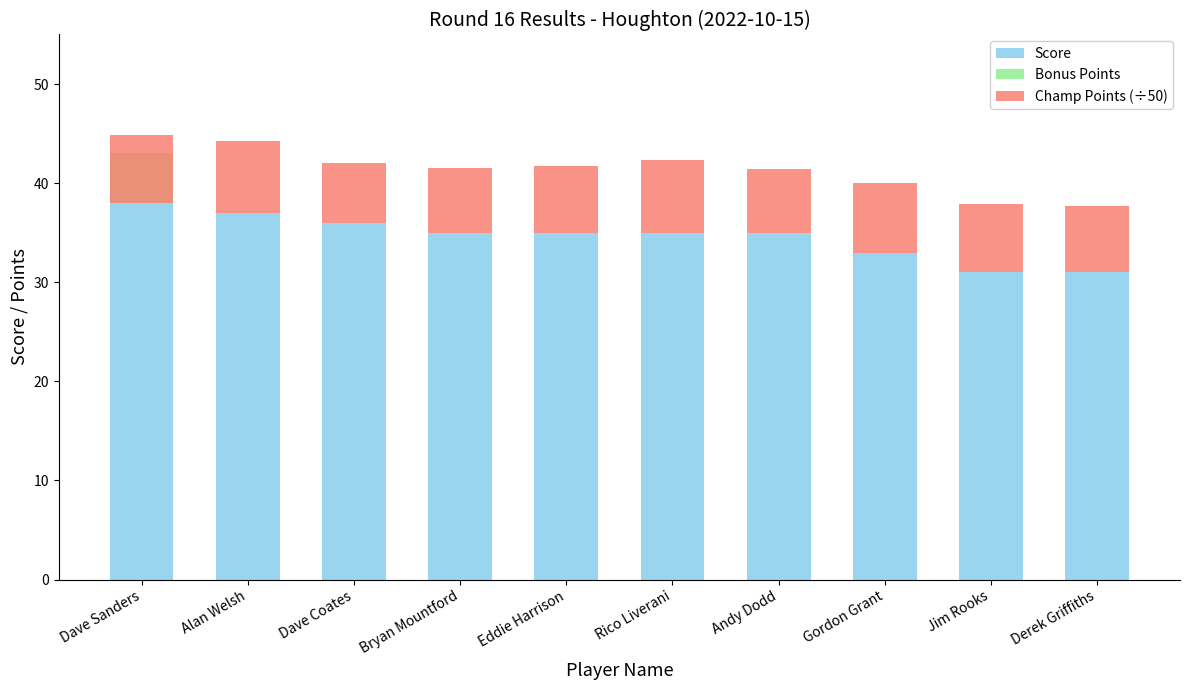

What is the label of the 9th bar from the right?

Alan Welsh